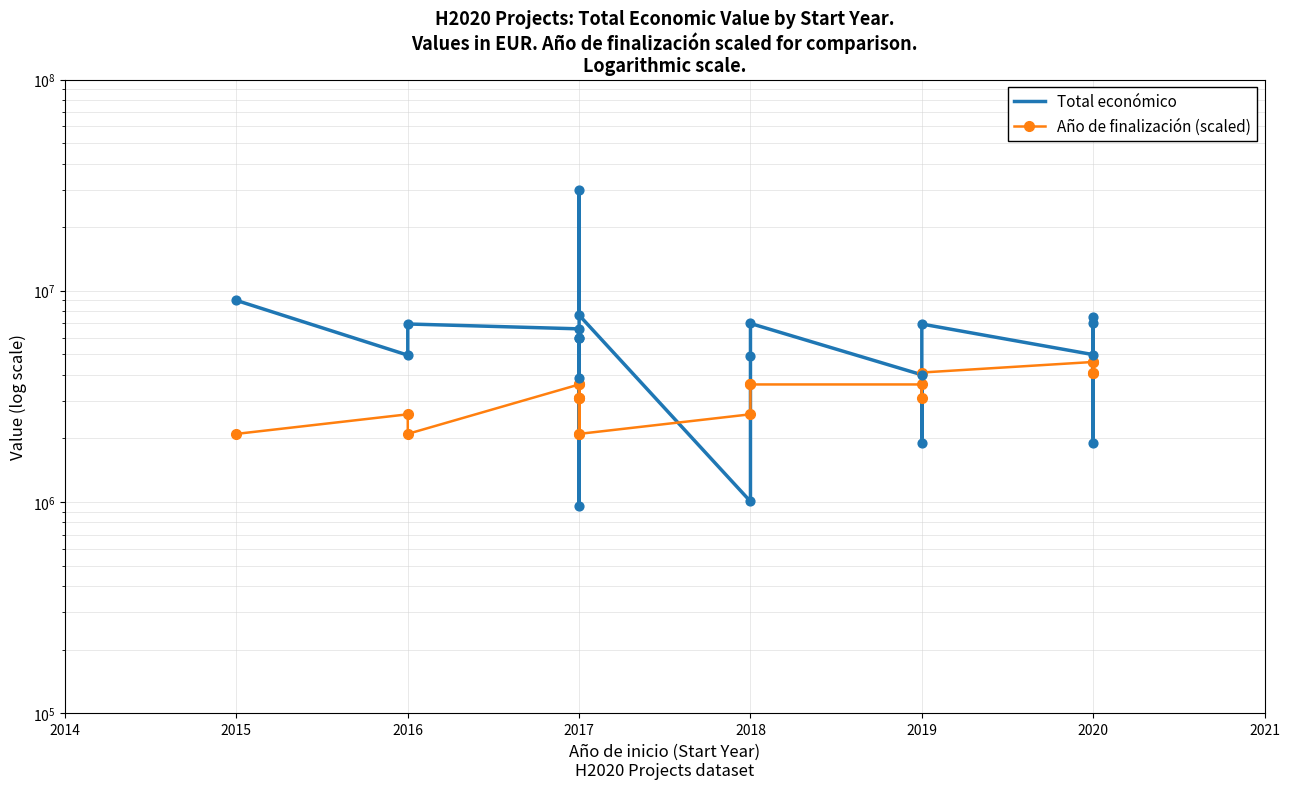

Which series contains the lowest Y value?

Total económico